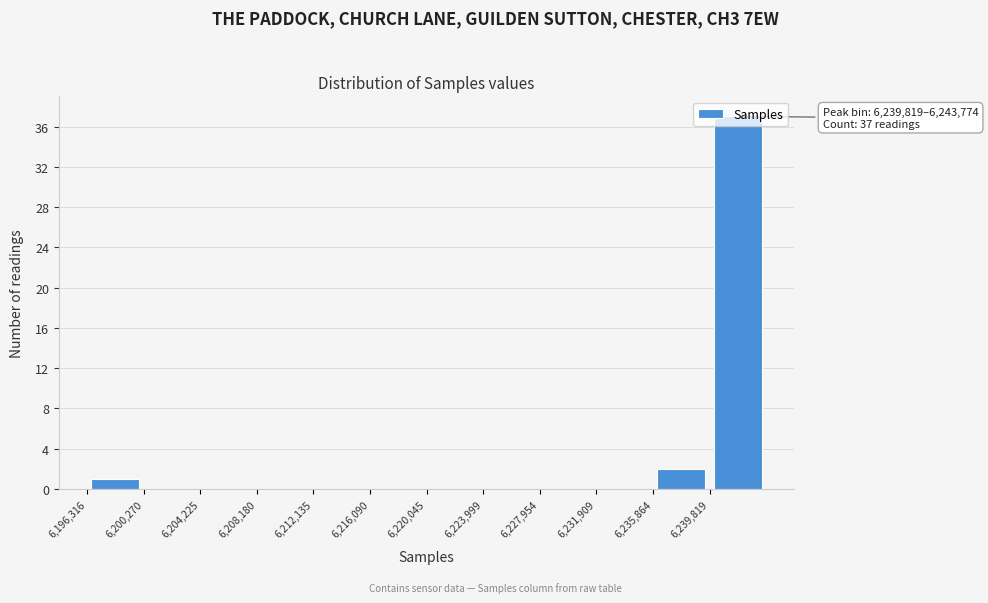

Over which range of the x-axis is the bar tallest?

6240000 to 6244000